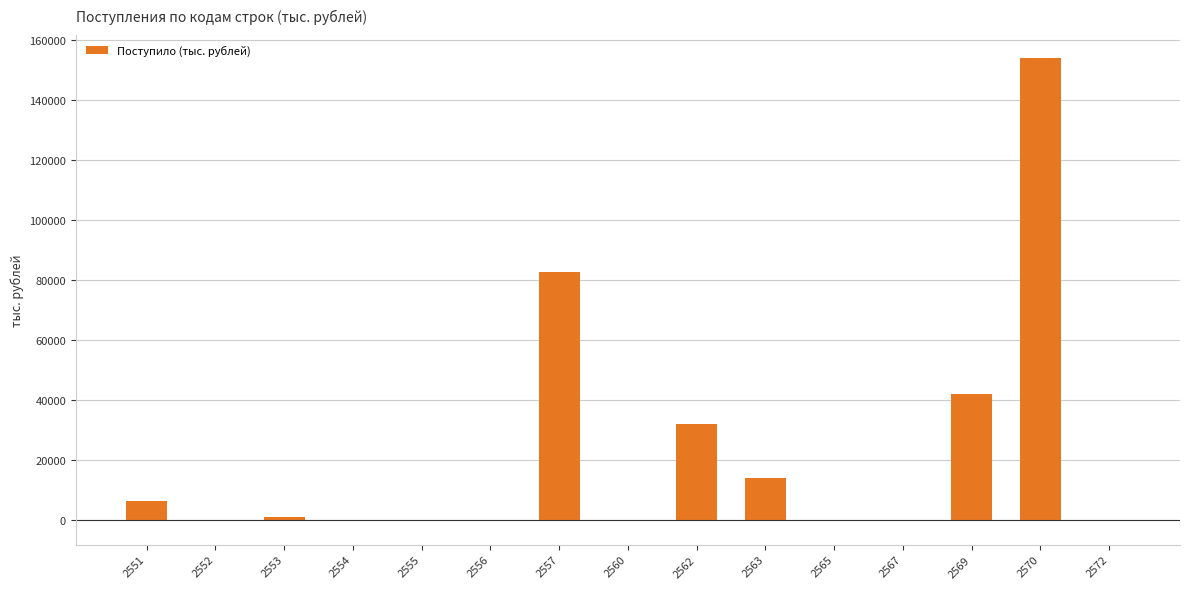

Is it true that the value at 2570 is 153823?

True